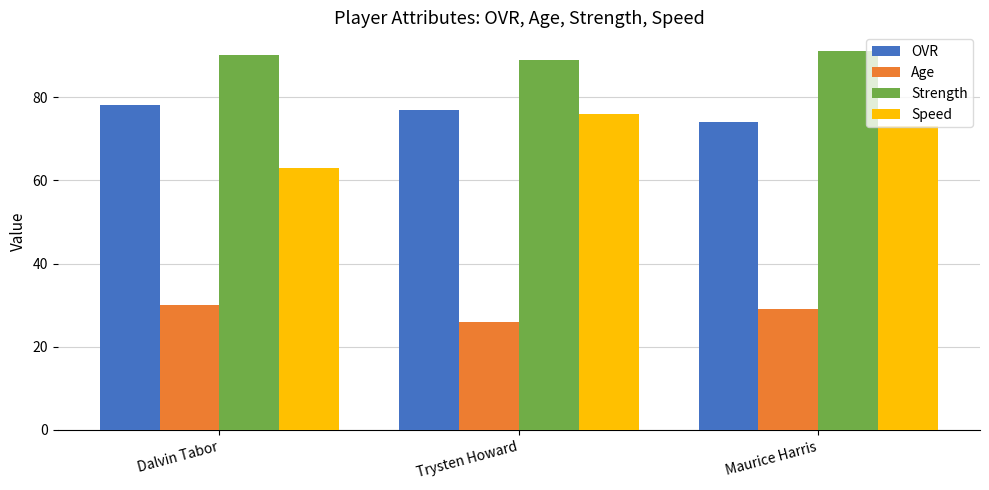

Is the value of Strength at Maurice Harris greater than the value of Speed at Dalvin Tabor?

Yes